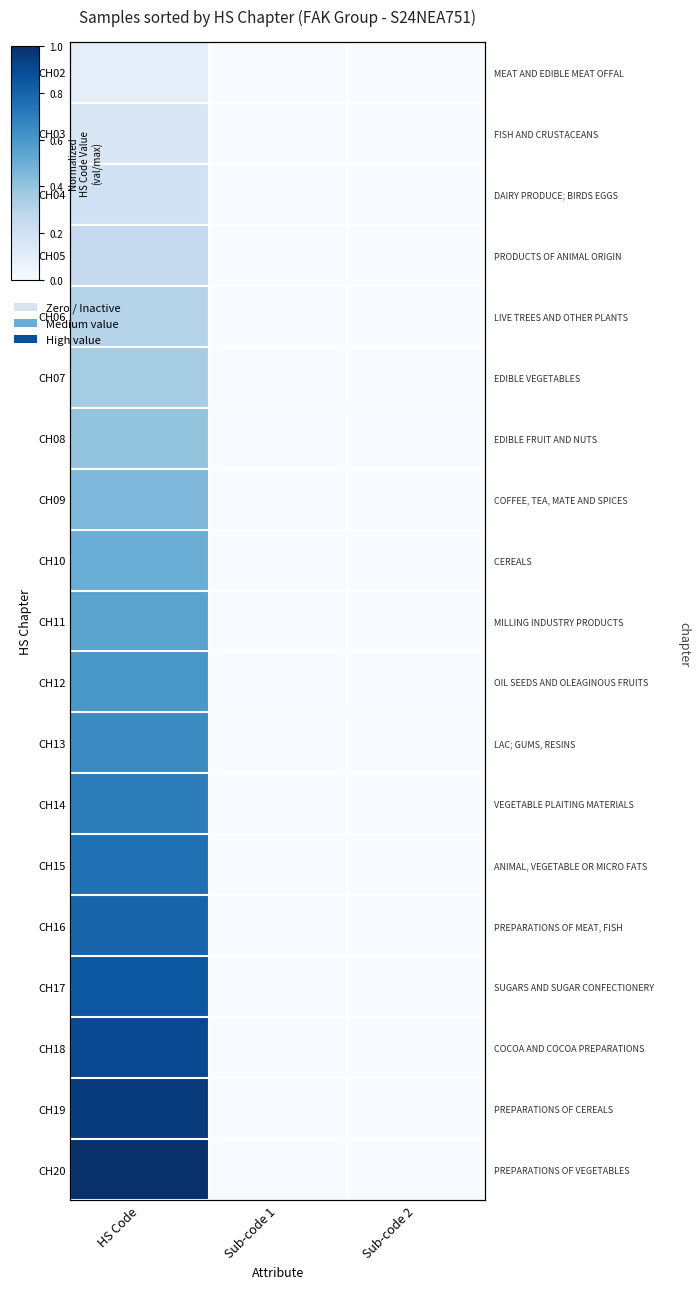

At Sub-code 1, list the series in order from smallest to largest.

CH02, CH03, CH04, CH05, CH06, CH07, CH08, CH09, CH10, CH11, CH12, CH13, CH14, CH15, CH16, CH17, CH18, CH19, CH20